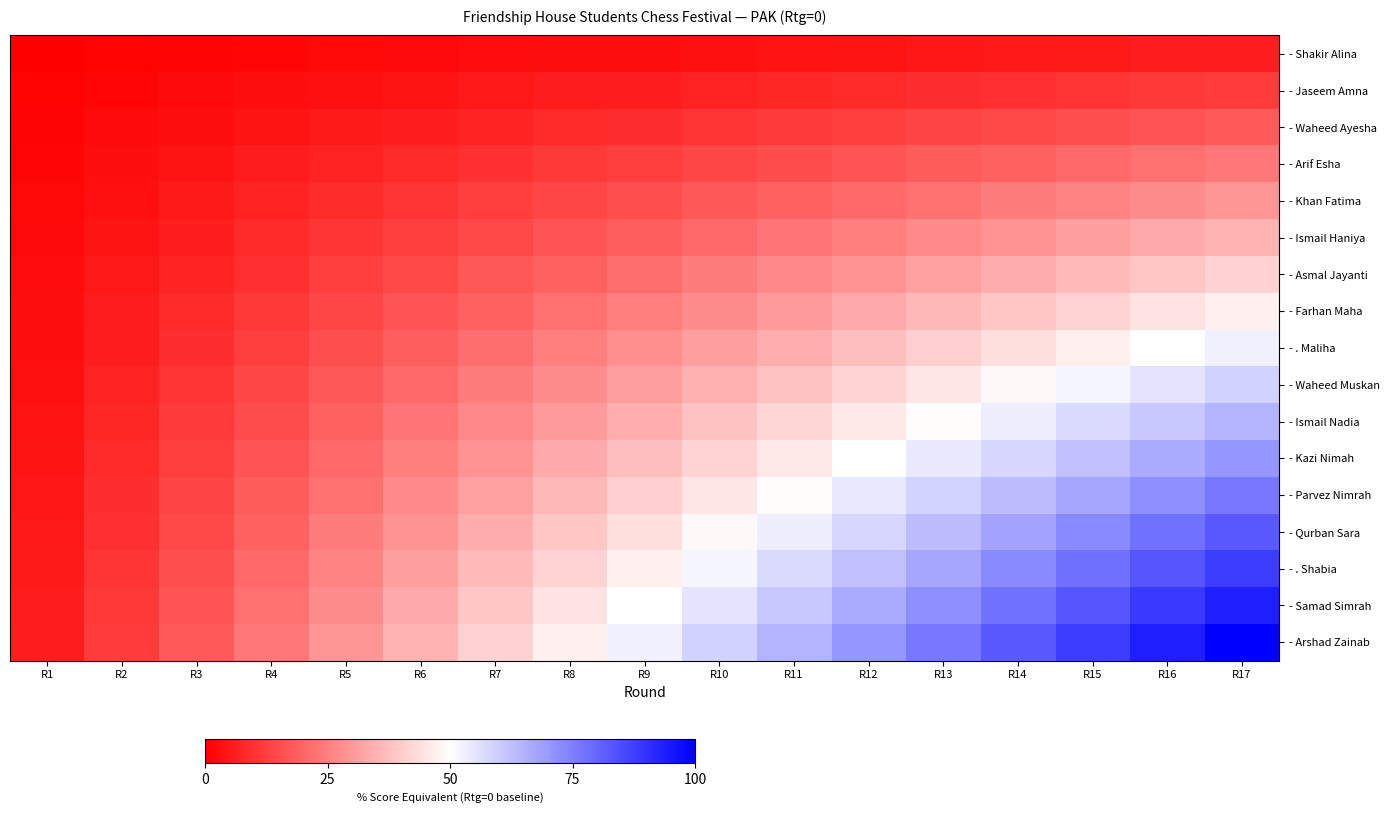

Which series has the widest spread of values?

- Arshad Zainab